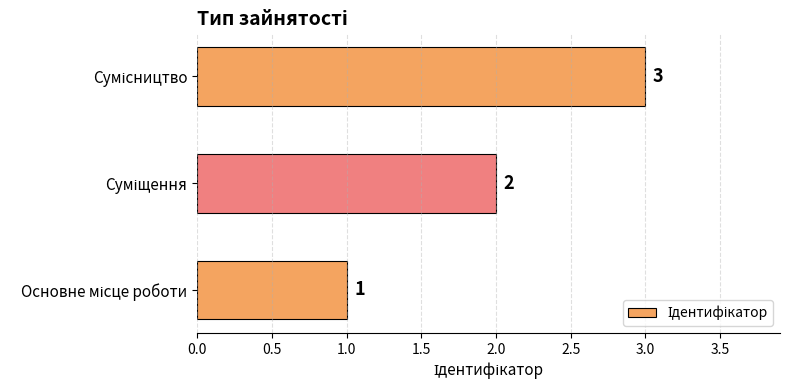

What is the smallest value displayed?

1